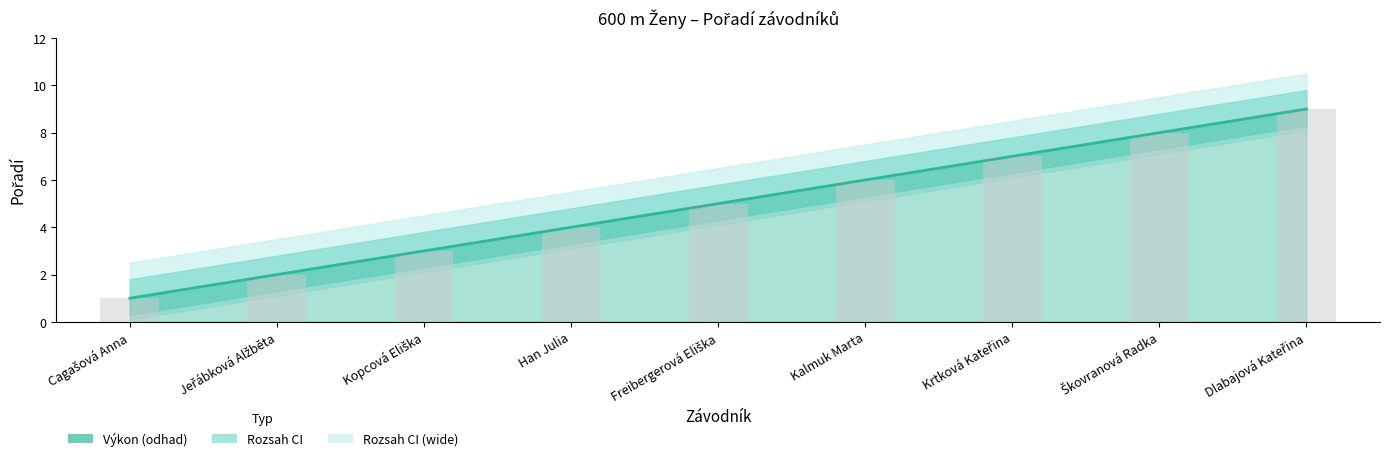

At which label is Pořadí (bars) closest to 5?

Freibergerová Eliška